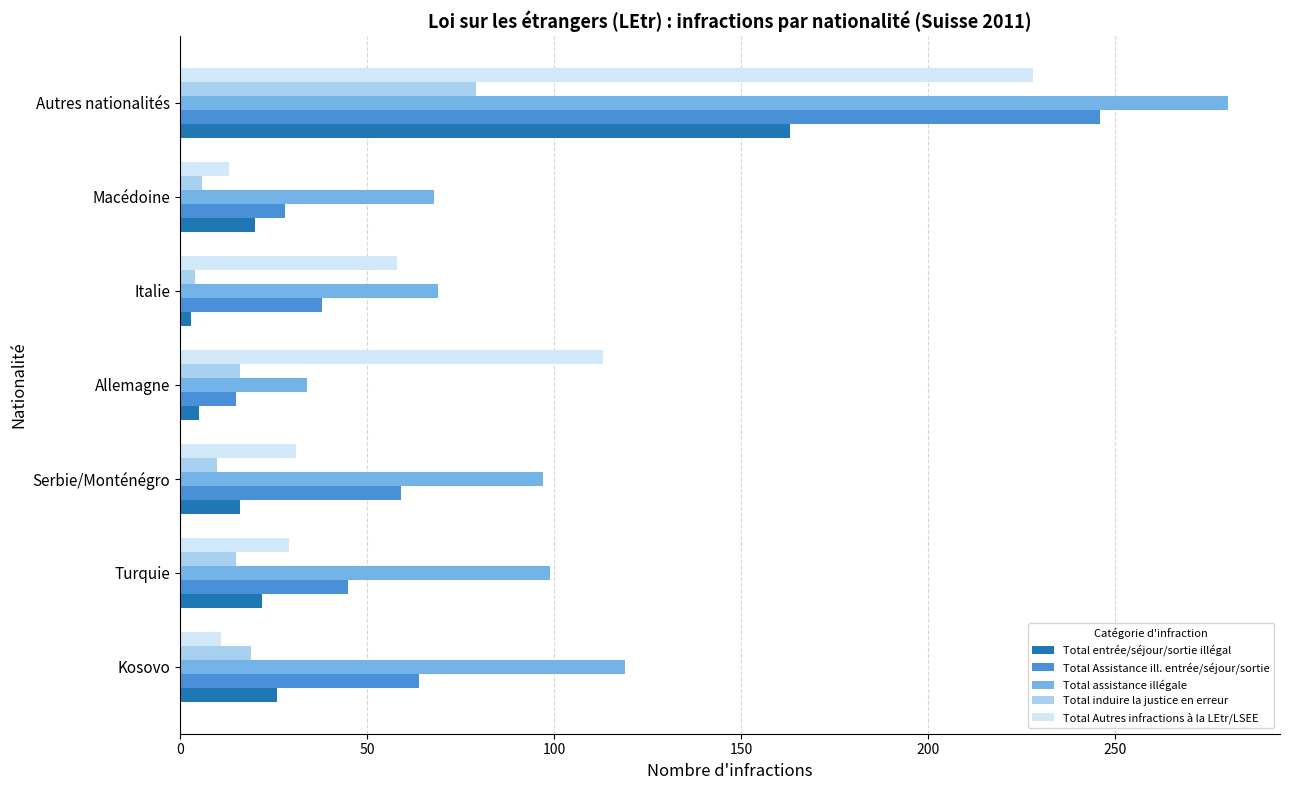

Which label corresponds to the largest value in the chart?

Autres nationalités